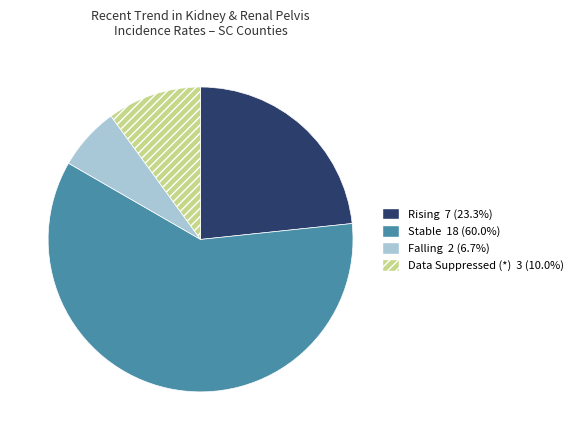

Does any single category account for the majority?

Yes